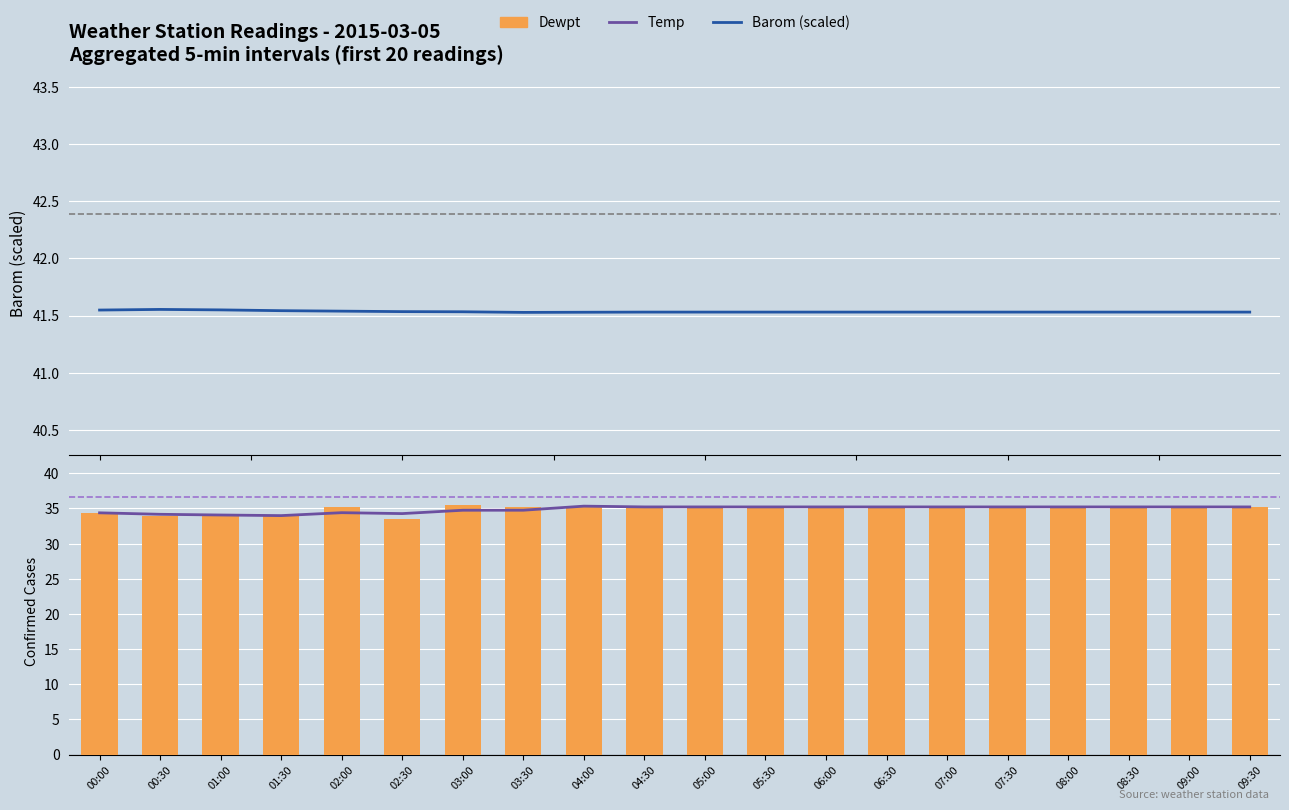

Which has a higher value, 08:30 or 06:00?

08:30